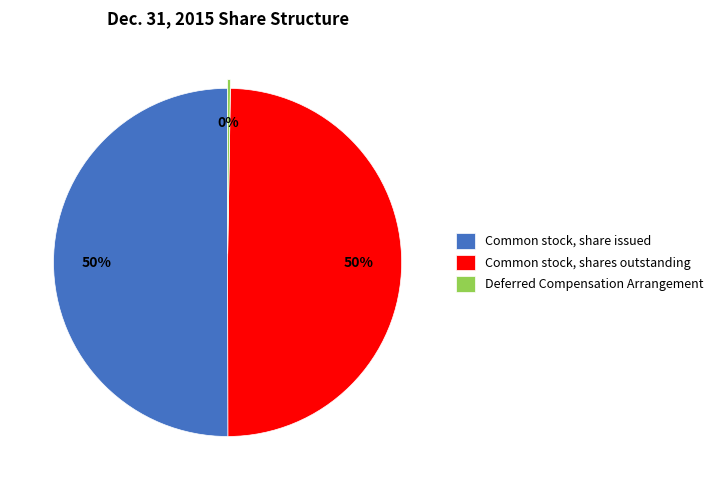

Combined, do Common stock, shares outstanding and Common stock, share issued account for over 50%?

Yes